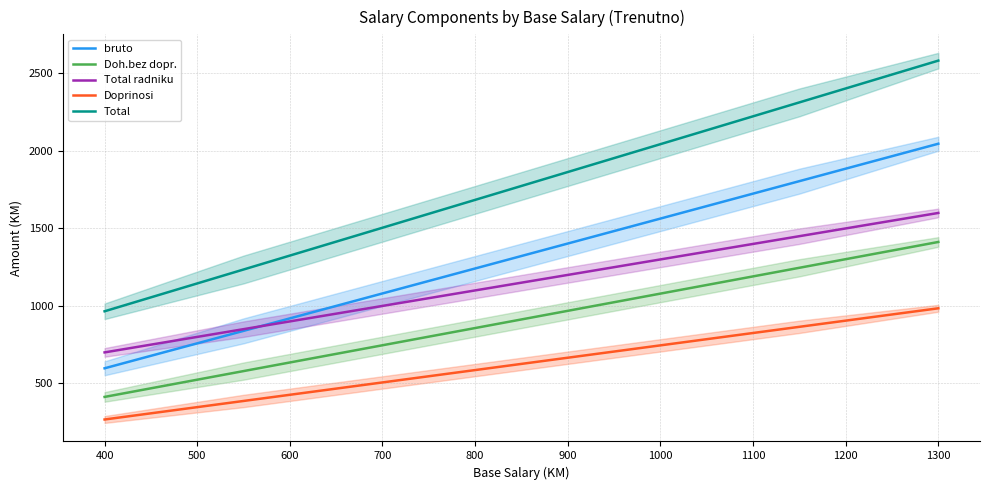

At which label does Doh.bez dopr. reach its peak?

1300